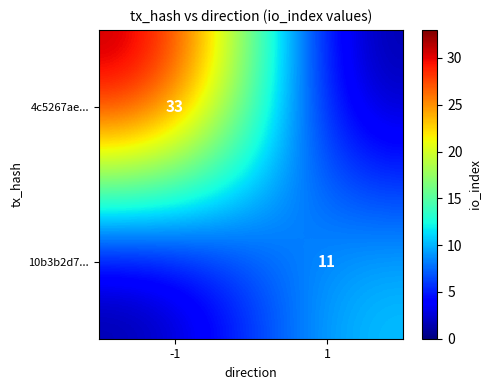

Is it true that 10b3b2d7... equals 11 at 1?

True